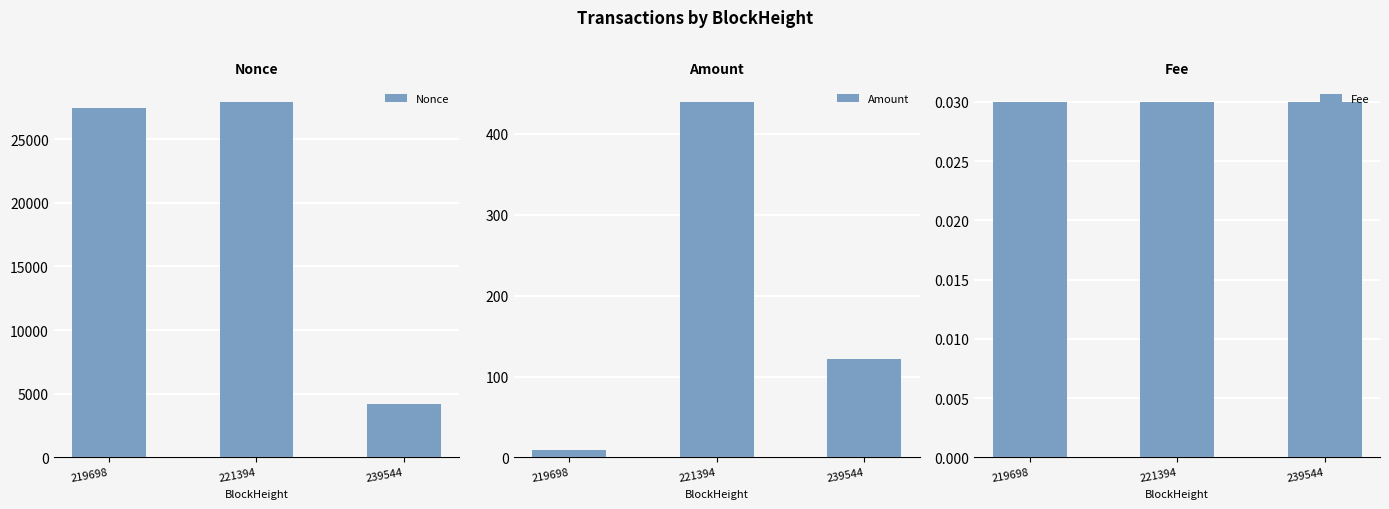

What is the sum of all Nonce values?

59588